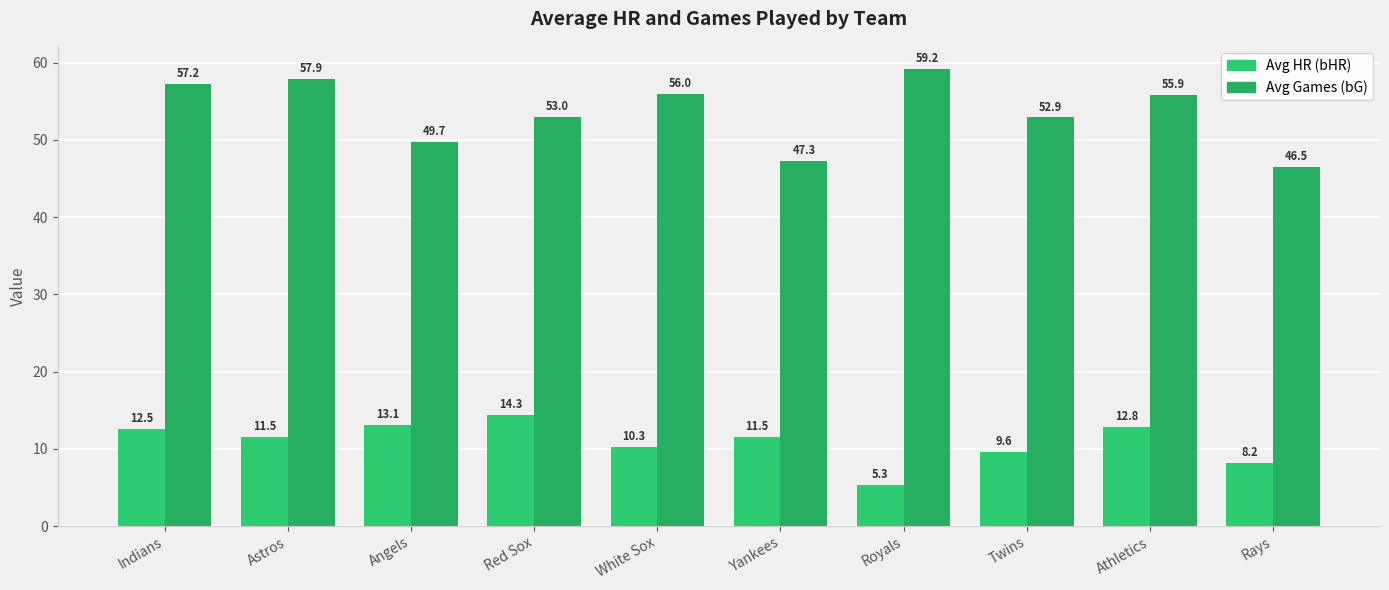

What position from the right is Athletics?

2